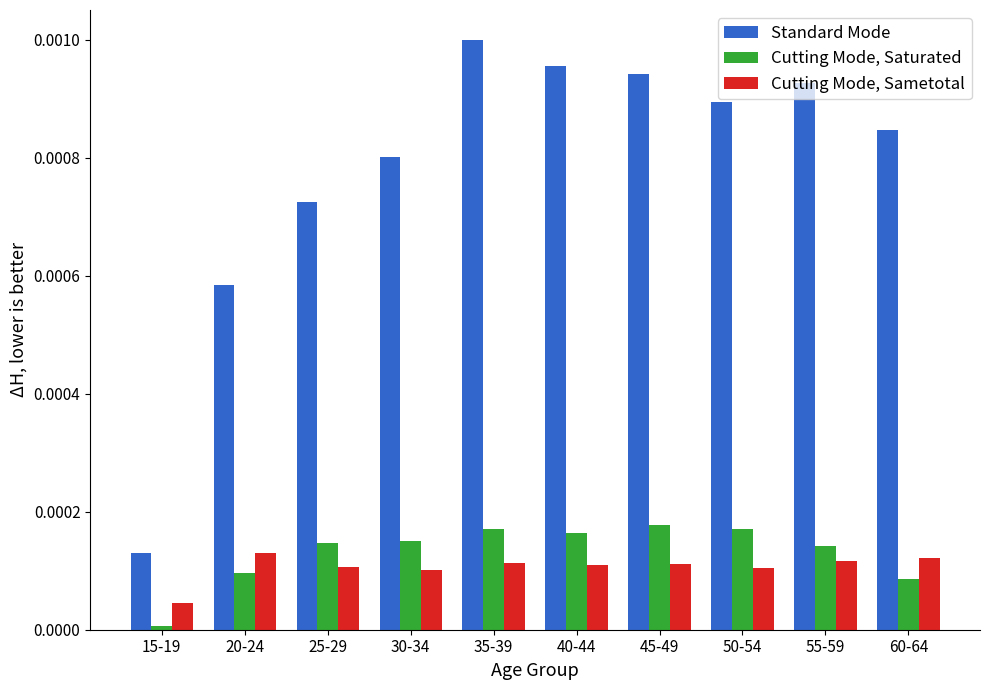

The value of Standard Mode at 20-24 is 0.0. True or false?

True